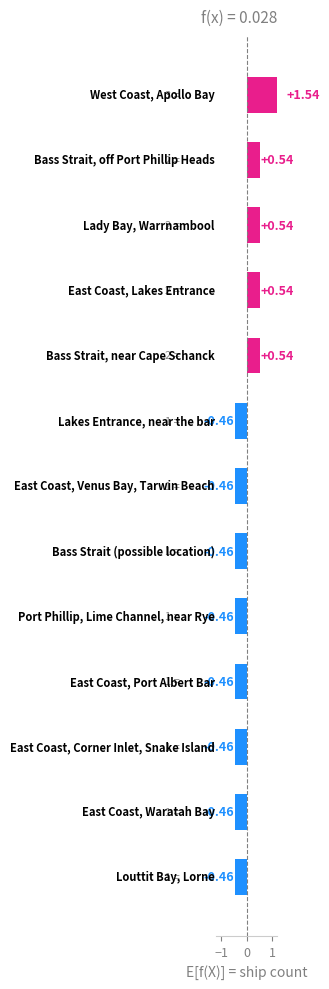

Which has a higher value, 2 or 9?

2